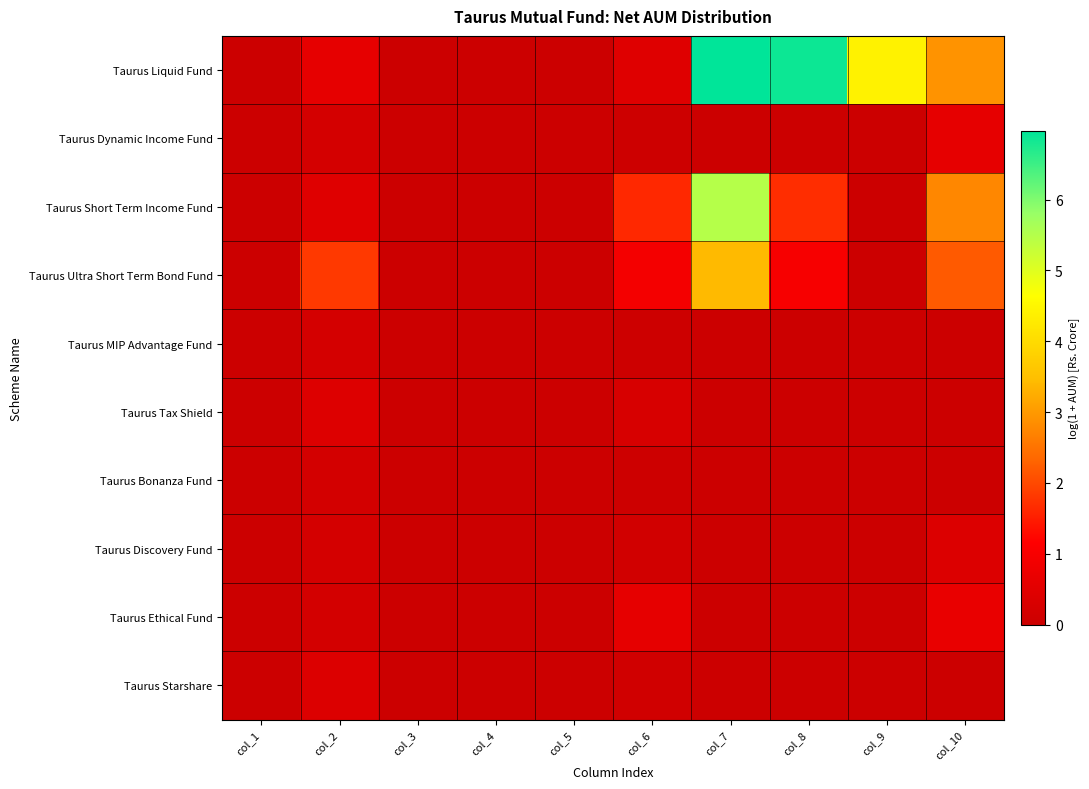

Which series has the largest total across all categories?

Taurus Liquid Fund